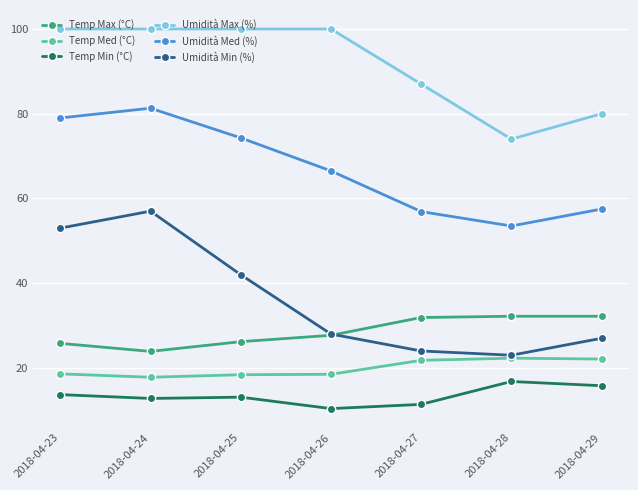

True or false: Umidità Med (%) and Temp Min (°C) cross at least once.

False